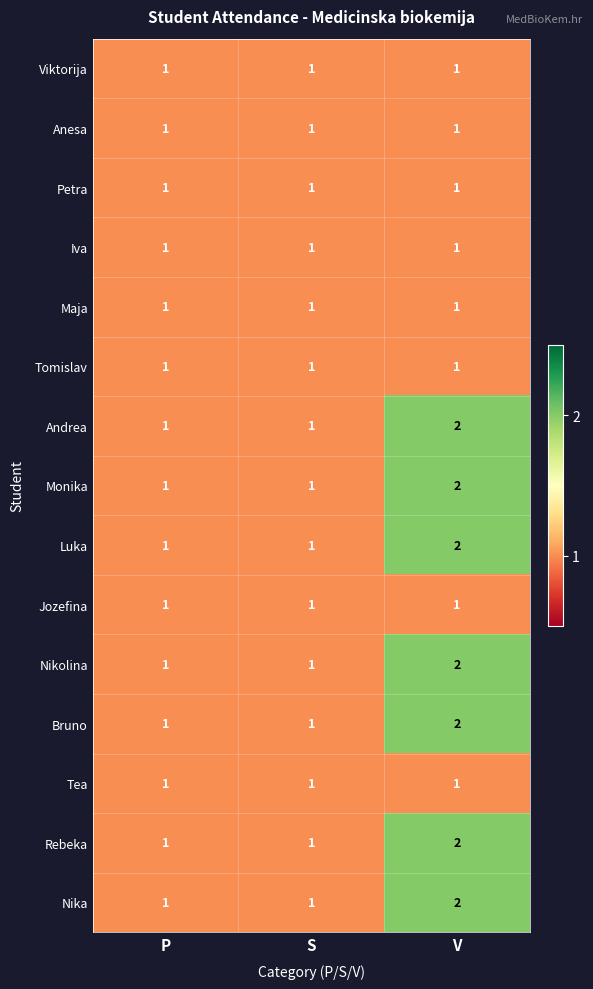

What is the total value across all series at S?

15